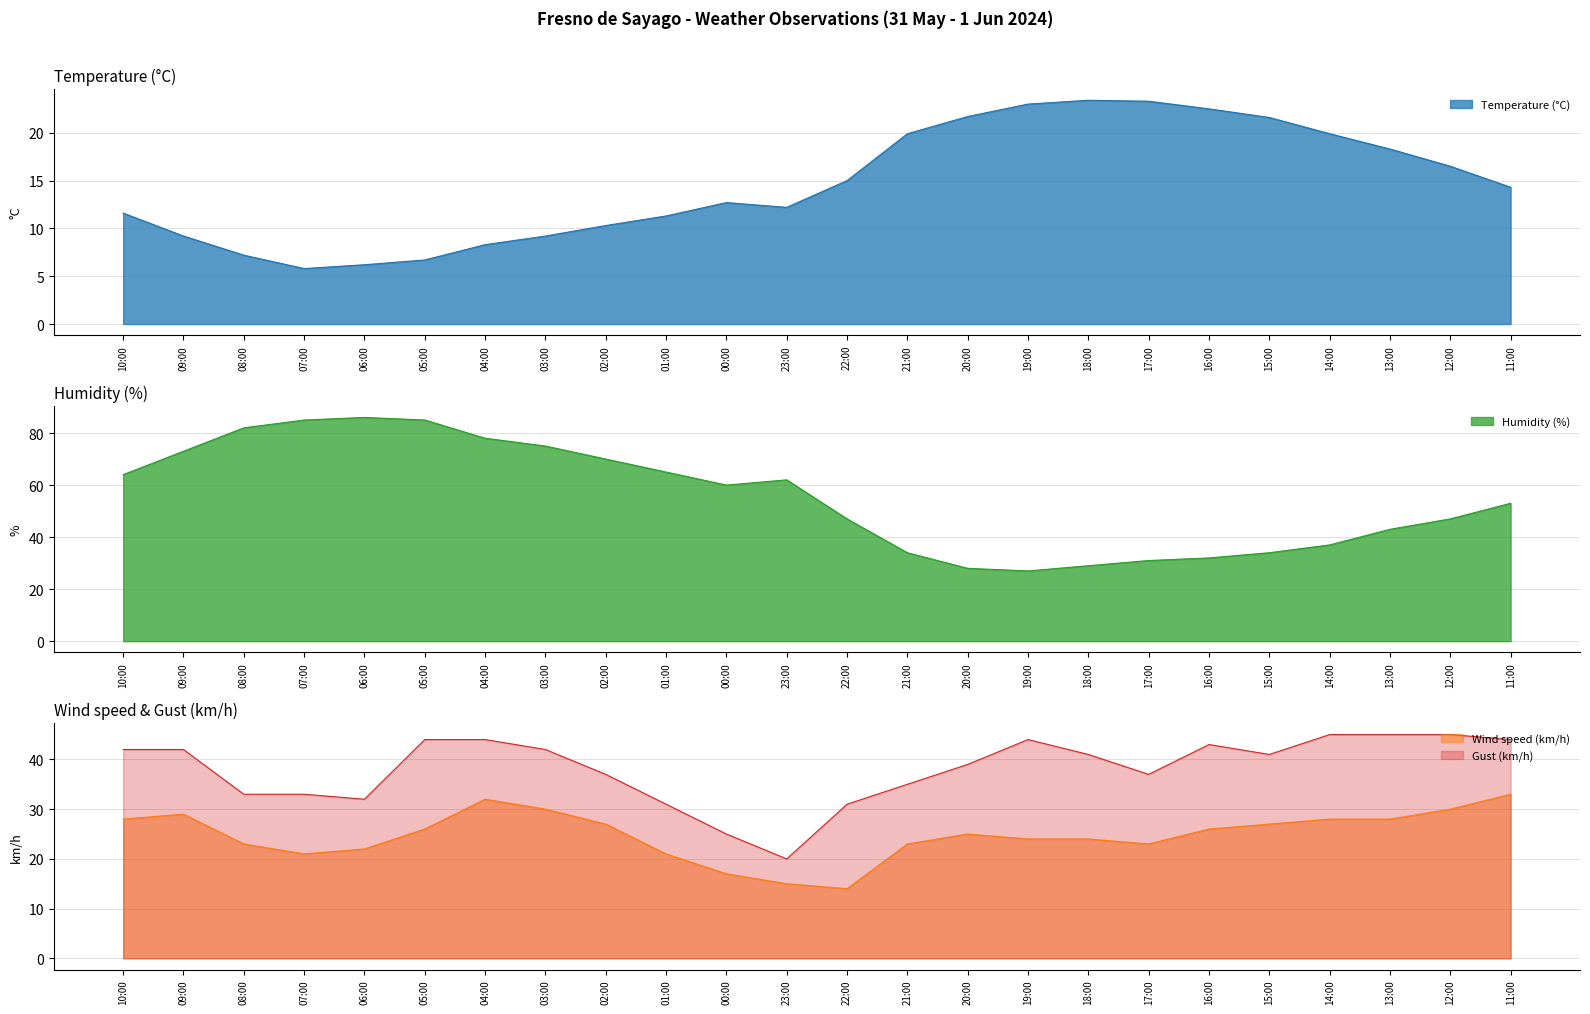

At which label is Temperature (°C) closest to 14?

11:00